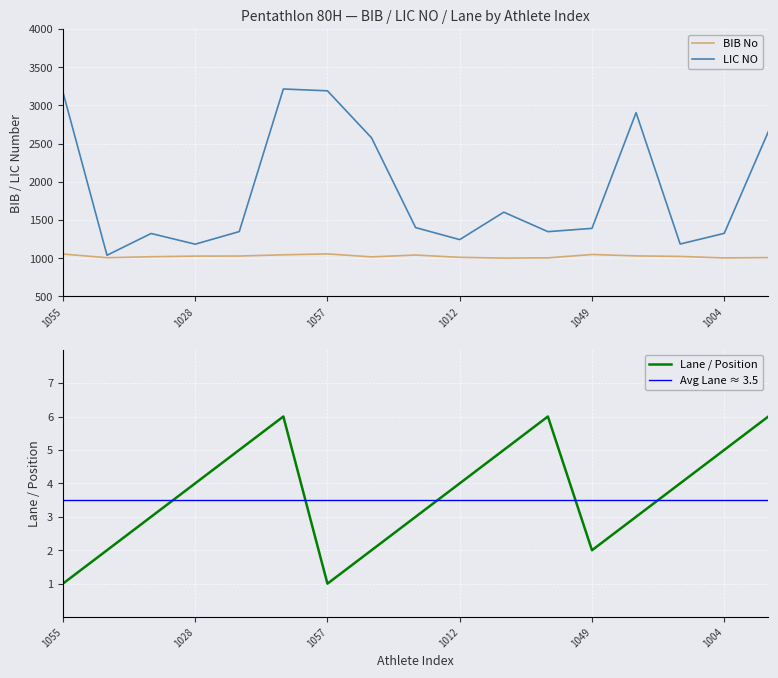

At which label is LIC NO closest to 2127?

1018